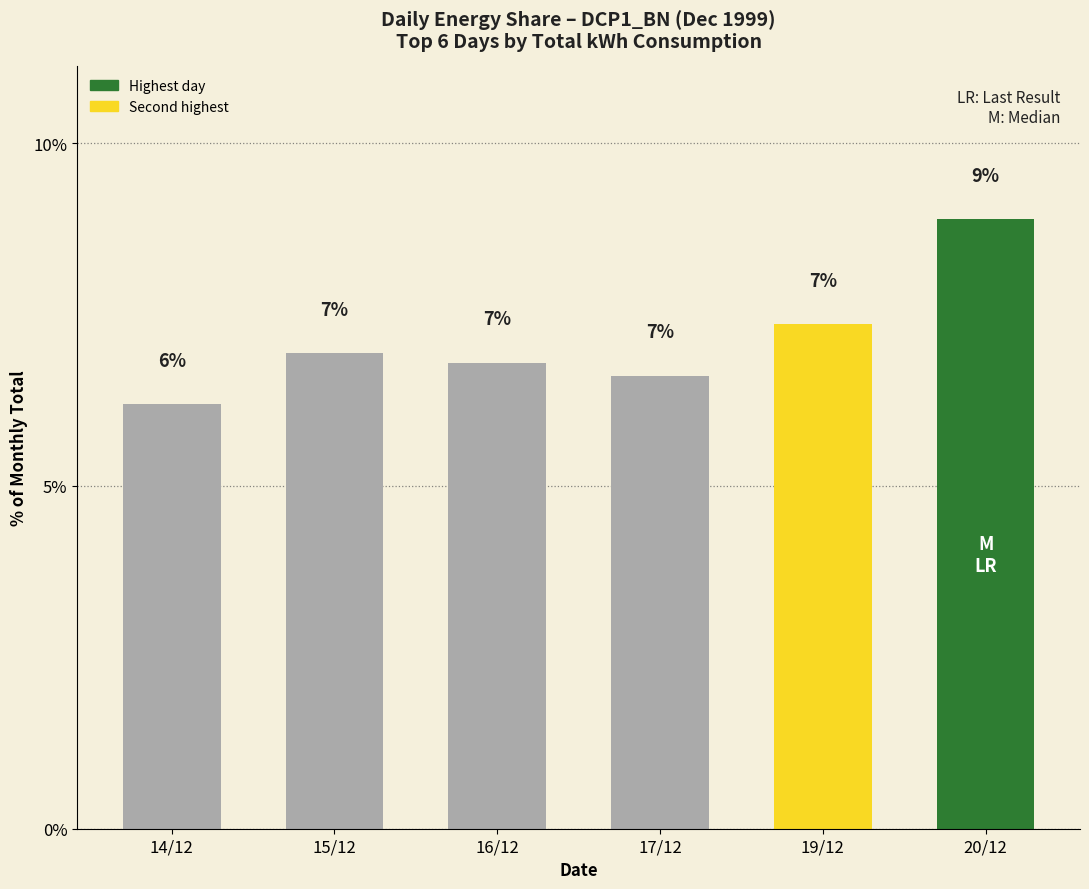

At which category does the chart reach its peak across all series?

20/12